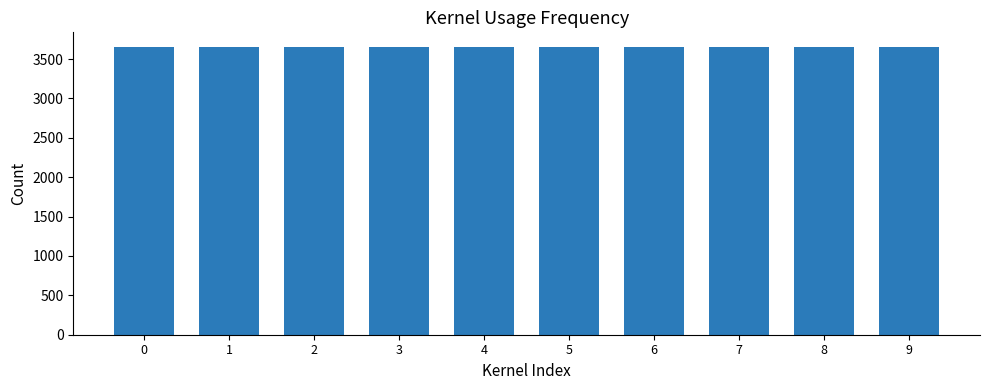

What is the change in value from 1 to 5?

+4